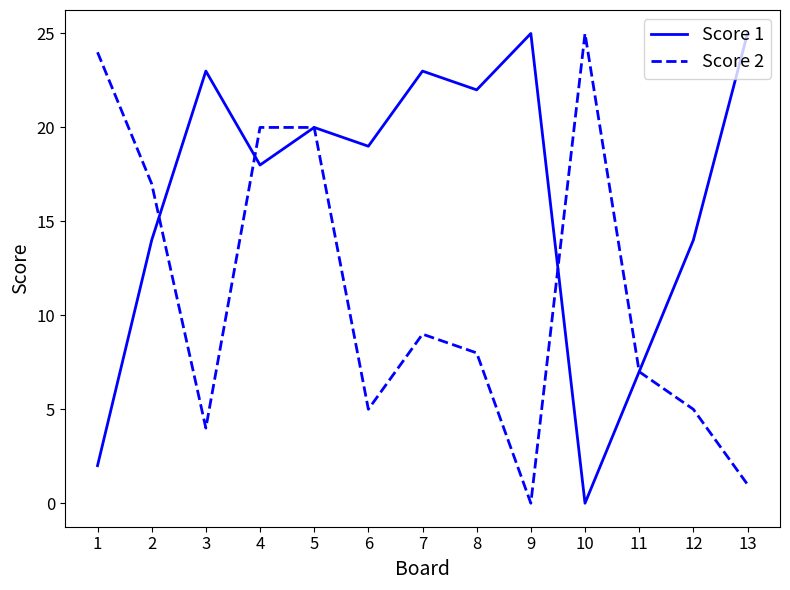

True or false: Score 1 has a value of 21 at 2.

False